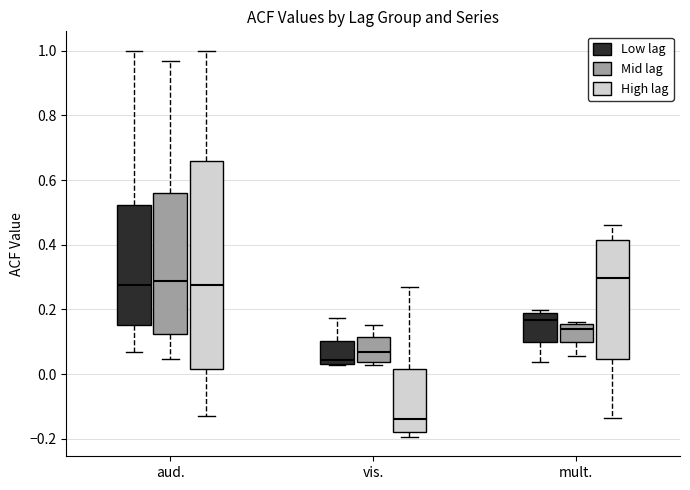

Reading left to right, read every box against the y-axis: the position of its median line, the range the box covers, and the ends of its whiskers. The values are not printed on the chart, so give them approximately, as read against the axis.

aud. (Low lag): median 0.28, box 0.16 to 0.52, whiskers 0.06 to 1.00
aud. (Mid lag): median 0.28, box 0.12 to 0.56, whiskers 0.04 to 0.96
aud. (High lag): median 0.28, box 0.02 to 0.66, whiskers -0.12 to 1.00
vis. (Low lag): median 0.04 (just above the box's lower edge), box 0.04 to 0.10, whiskers 0.02 to 0.18
vis. (Mid lag): median 0.08, box 0.04 to 0.12, whiskers 0.02 to 0.16
vis. (High lag): median -0.14, box -0.18 to 0.02, whiskers -0.20 to 0.28
mult. (Low lag): median 0.16, box 0.10 to 0.18, whiskers 0.04 to 0.20
mult. (Mid lag): median 0.14, box 0.10 to 0.16, whiskers 0.06 to 0.16
mult. (High lag): median 0.30, box 0.04 to 0.42, whiskers -0.14 to 0.46